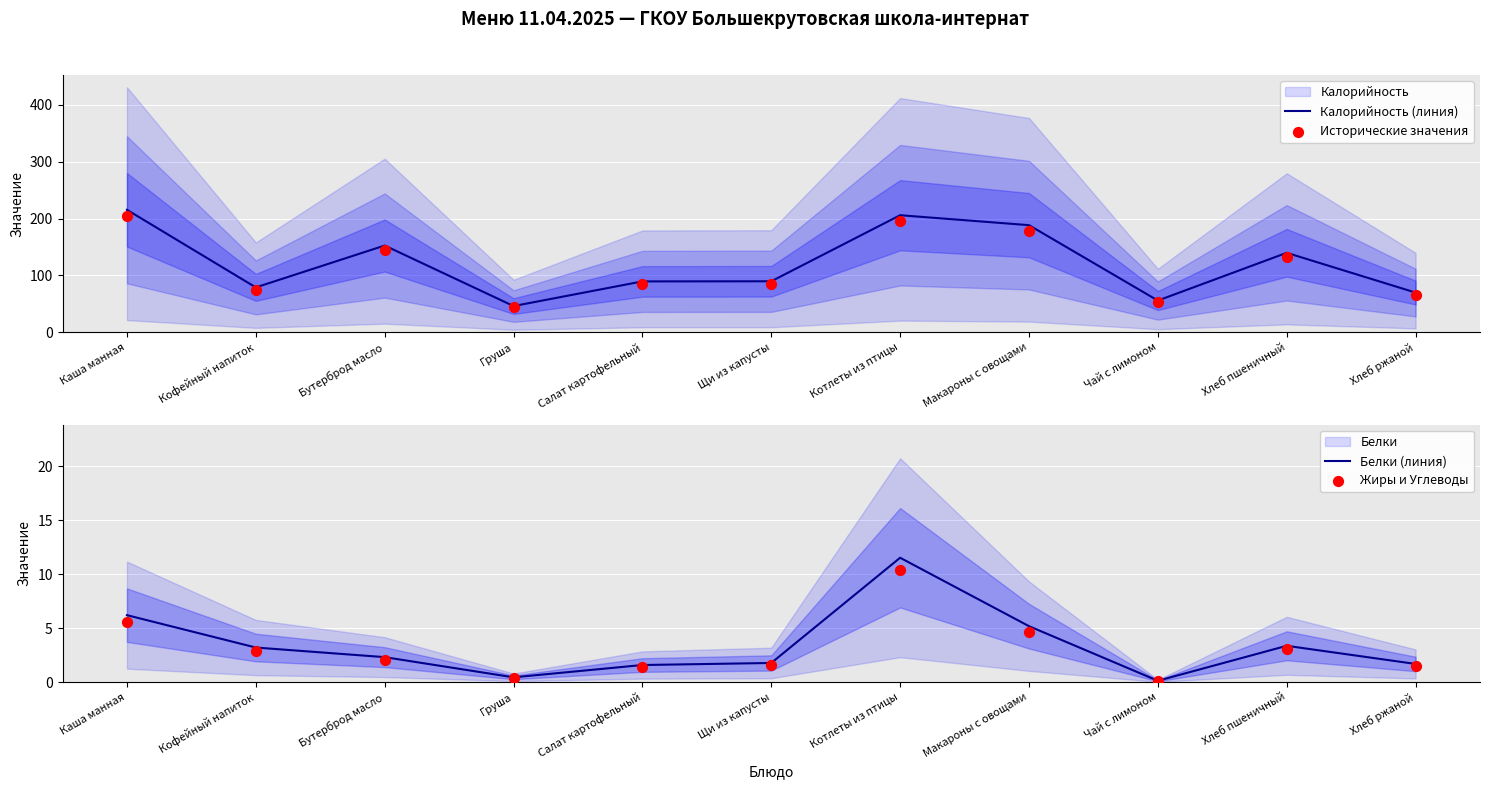

Is the value of Калорийность (линия) at Котлеты из птицы greater than the value of Белки (линия) at Груша?

Yes